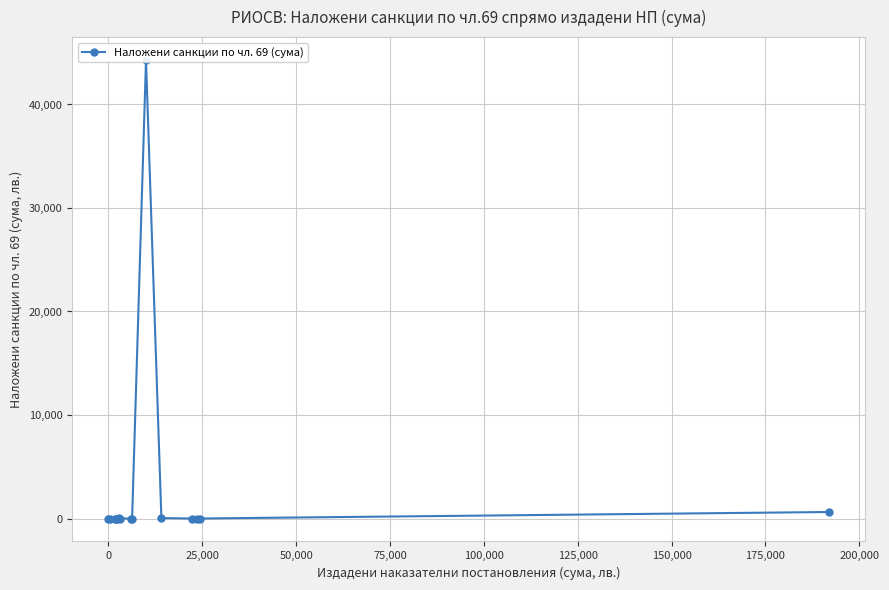

What is the sum of all values?

45020.4